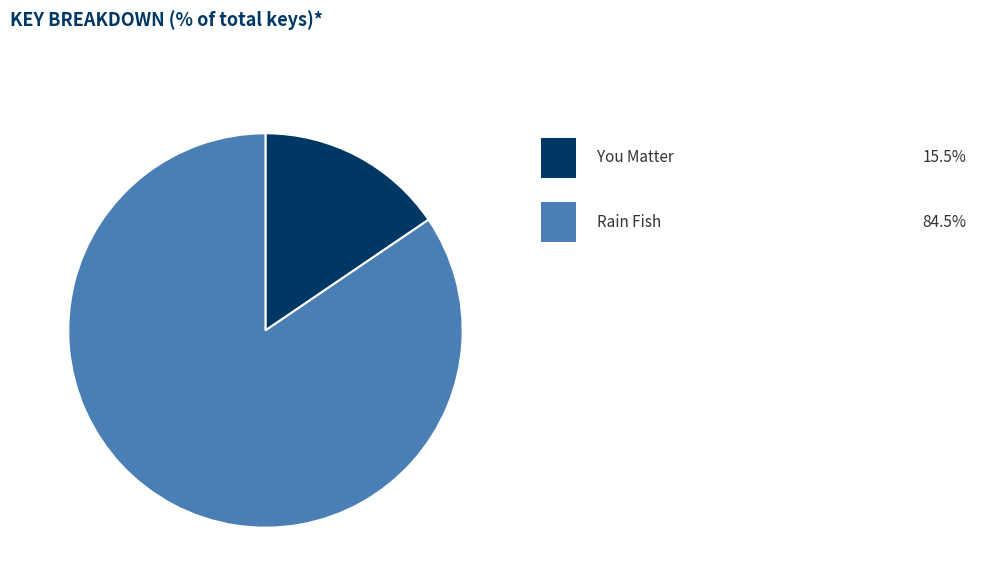

How many slices are in this pie chart?

2